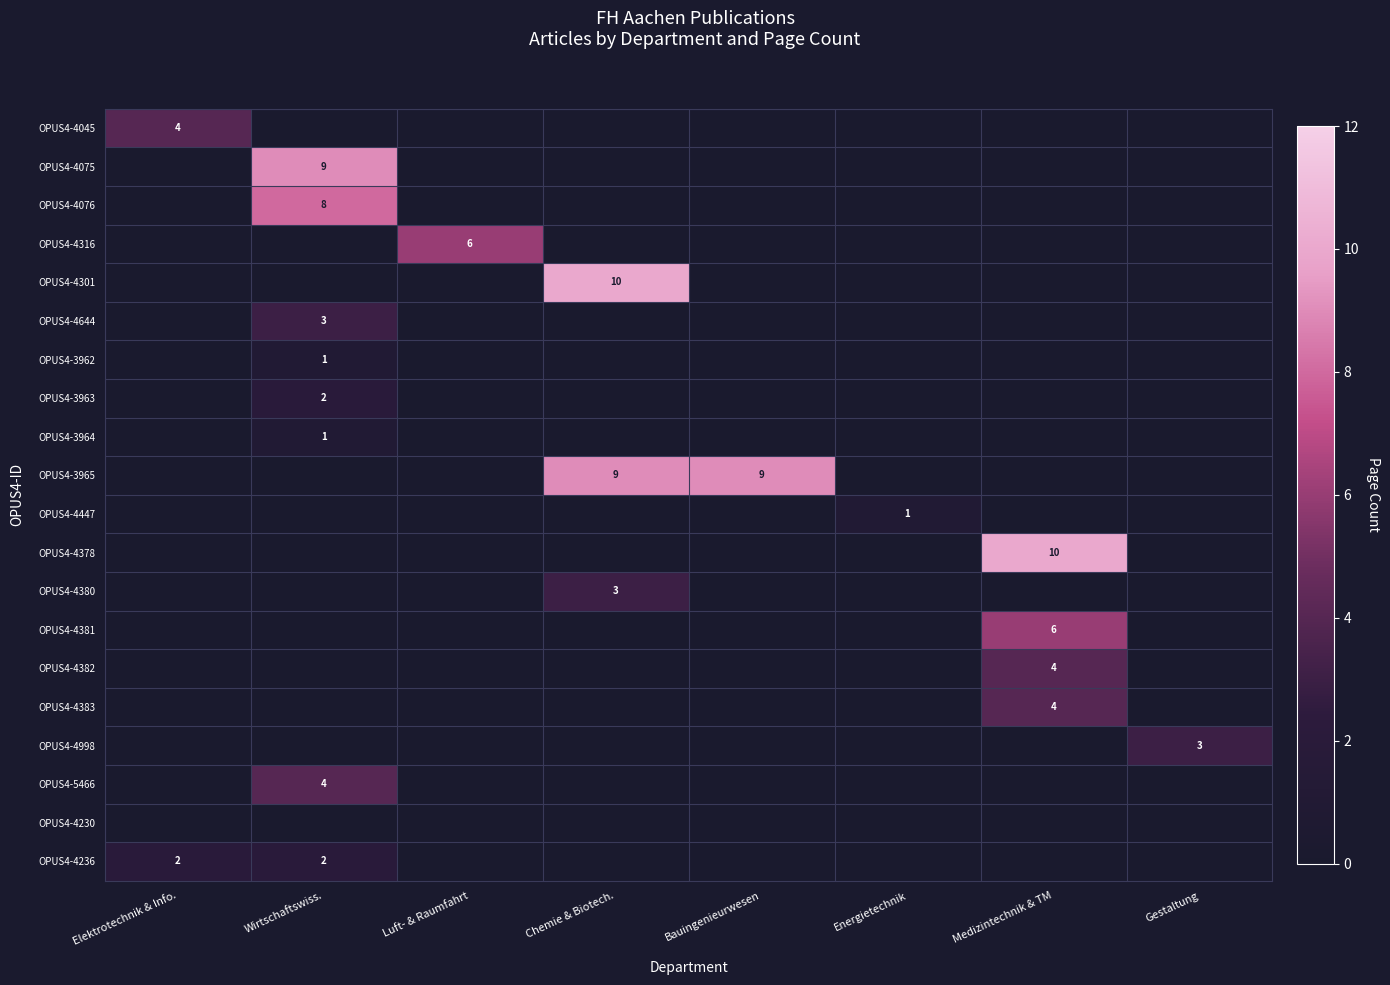

The OPUS4-4447 series shows 1 at Energietechnik. True or false?

False